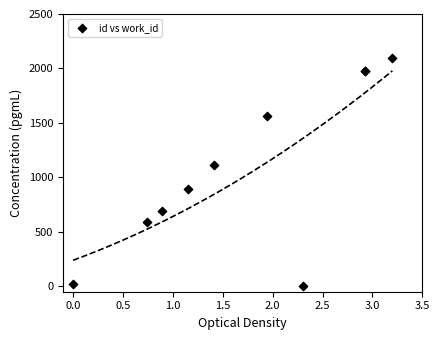

What Y value in the scatter plot is closest to 1050?

1116.5